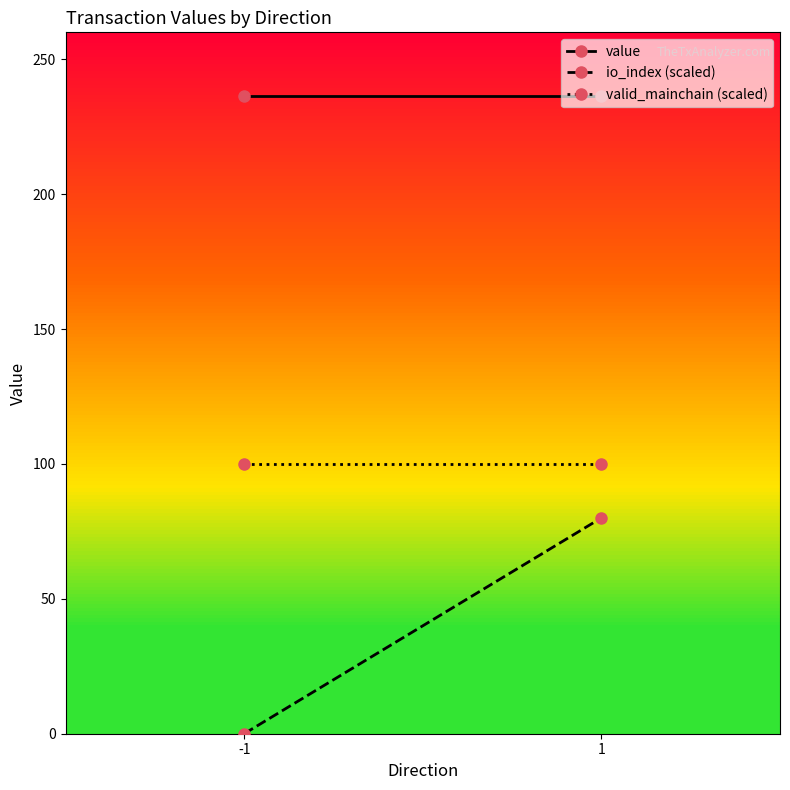

At 1, list the series in order from smallest to largest.

io_index (scaled), valid_mainchain (scaled), value